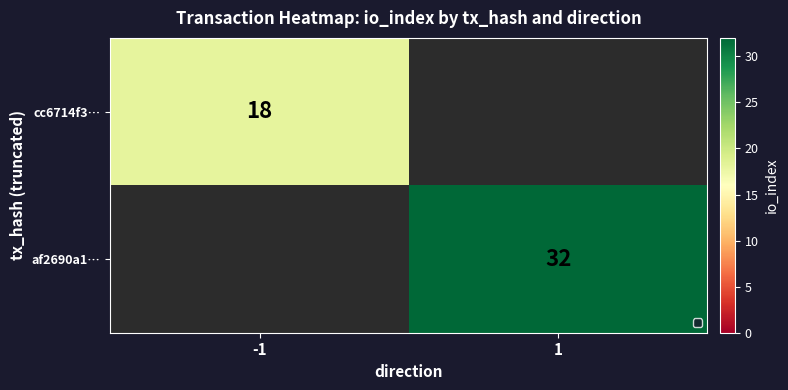

Which has a higher value, -1 or 1?

-1